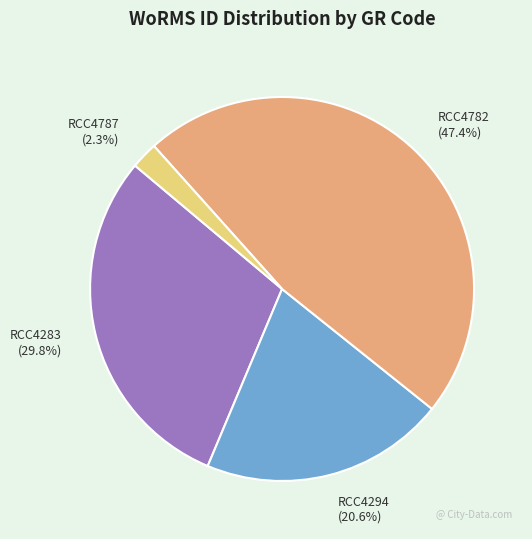

What is the largest slice in the pie chart?

RCC4782